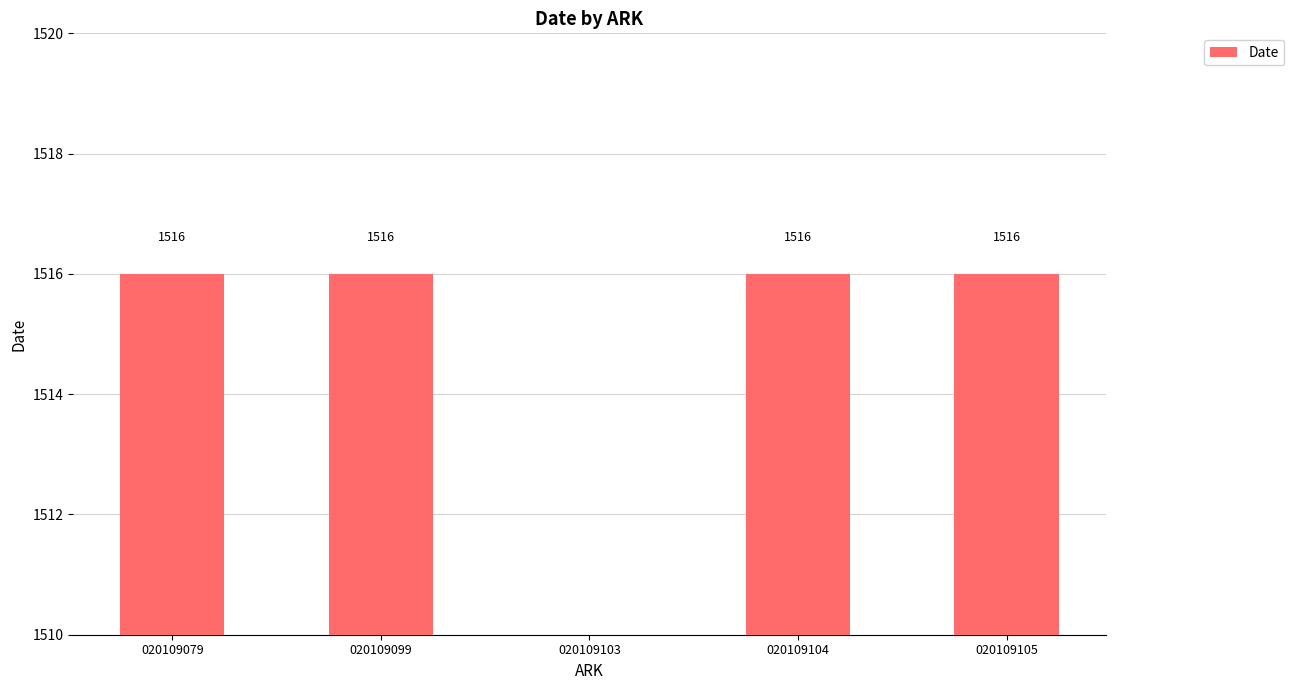

What is the change in value from cl020109079 to cl020109103?

-1516